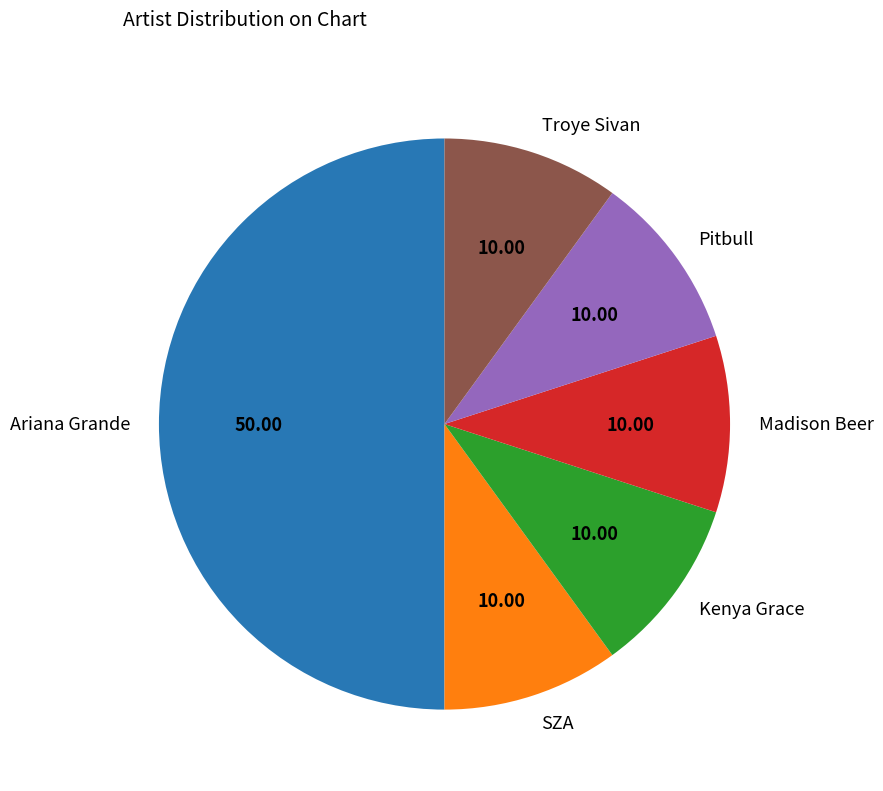

What is the ratio of the value at SZA to the value at Pitbull?

1.0